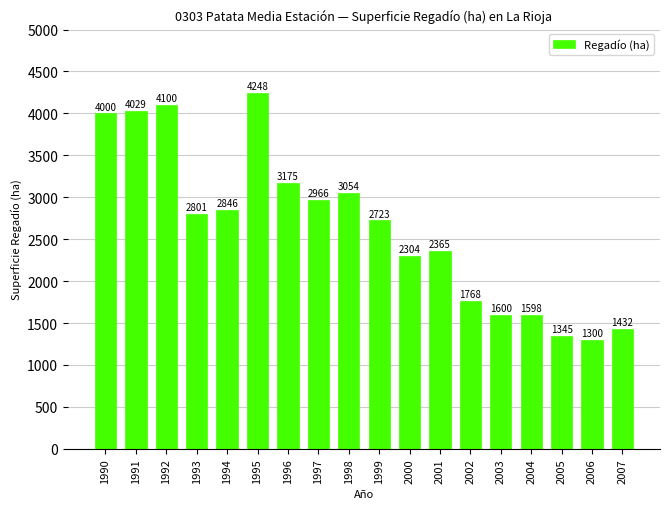

List the labels in order of value, largest first.

1995, 1992, 1991, 1990, 1996, 1998, 1997, 1994, 1993, 1999, 2001, 2000, 2002, 2003, 2004, 2007, 2005, 2006